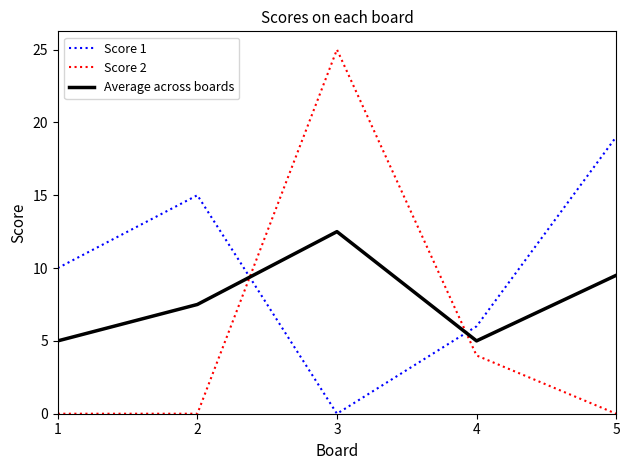

The Score 2 series shows -11.9 at 2. True or false?

False